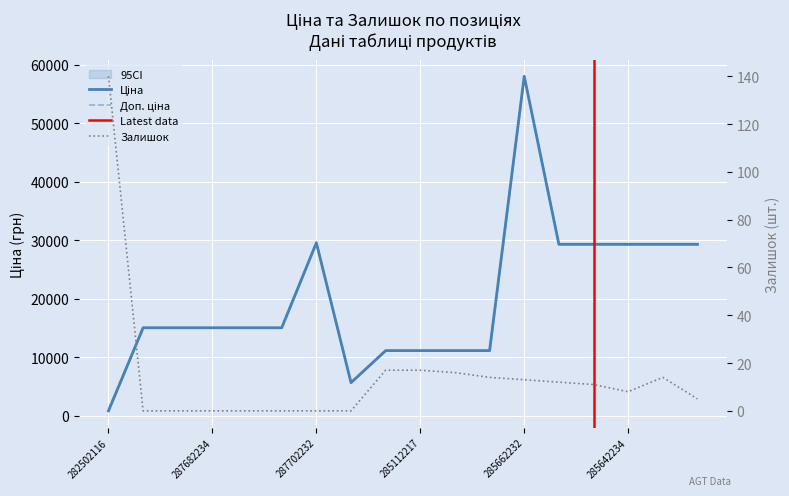

True or false: Залишок has a value of 4.1 at 285111961.

False